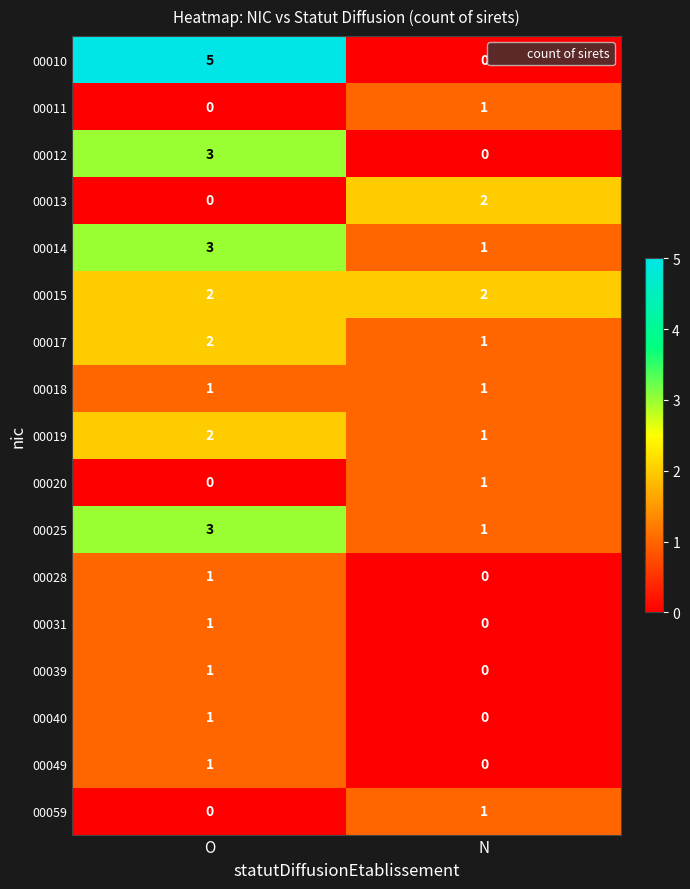

At which category does the chart reach its peak across all series?

O